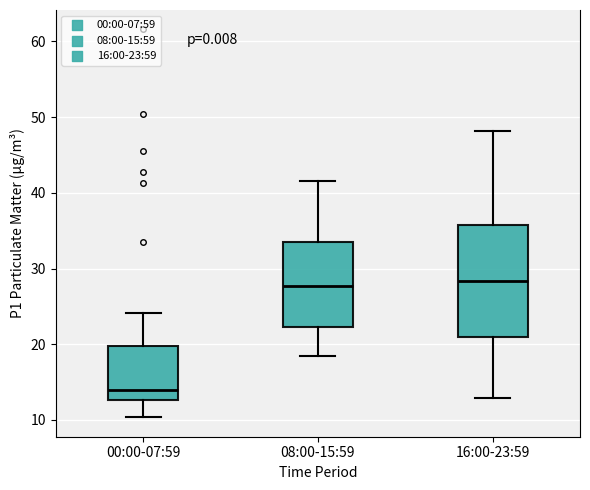

Reading left to right, transcribe this box plot: for each box, give where its median line is, the range the box spans, and where its two whiskers end, as read against the y-axis. The values are not printed on the chart, so give them approximately, as read against the axis.

00:00-07:59: median 14, box 13 to 20, whiskers 10 to 24
08:00-15:59: median 28, box 22 to 34, whiskers 19 to 42
16:00-23:59: median 28, box 21 to 36, whiskers 13 to 48